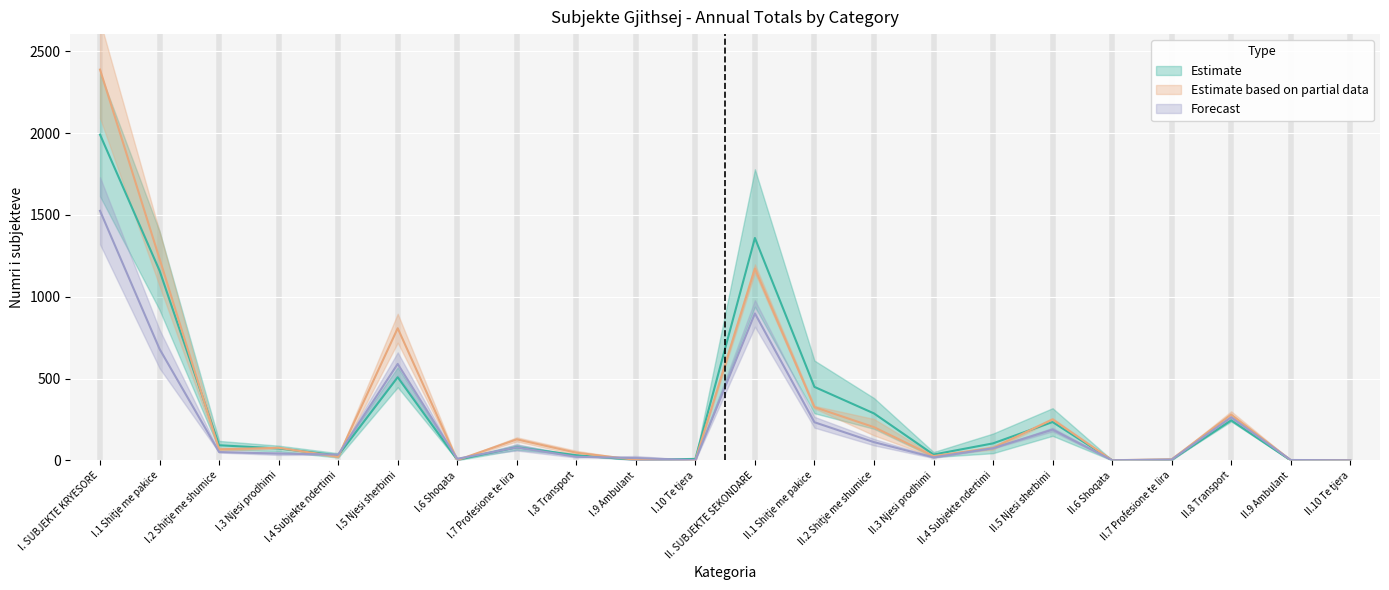

Count the number of data series in this chart.

3